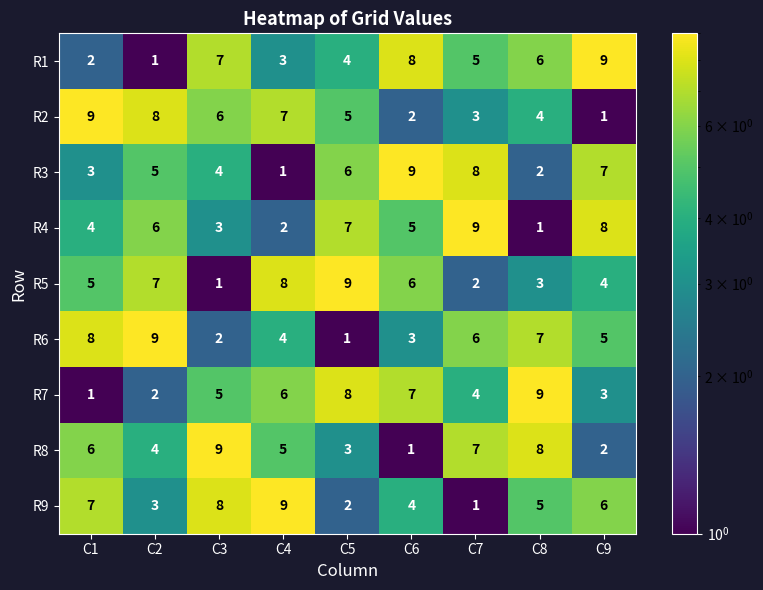

At C7, list the series in order from largest to smallest.

R4, R3, R8, R6, R1, R7, R2, R5, R9